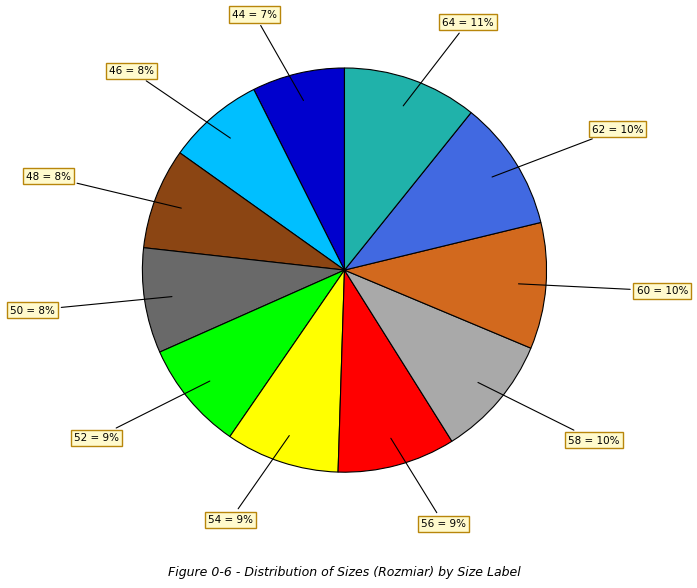

To the nearest percent, what is the average slice percentage?

9%